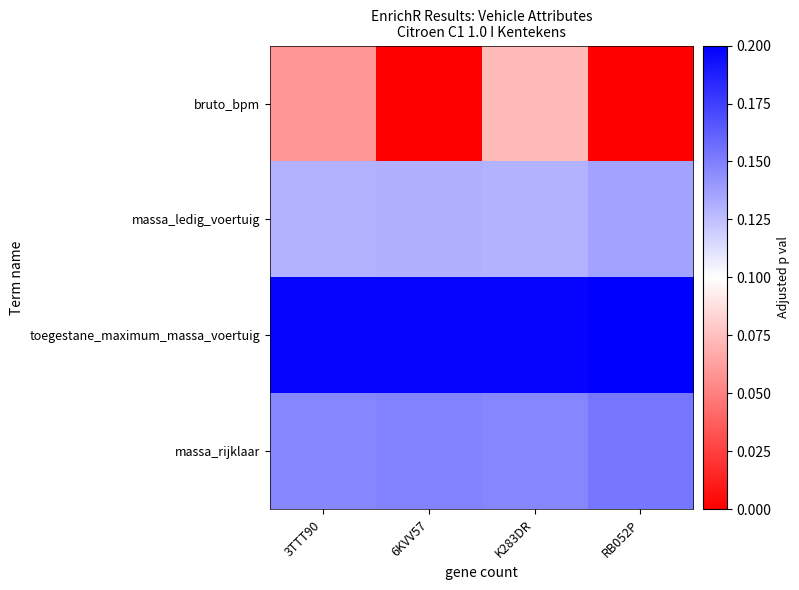

Which series has the largest total across all categories?

toegestane_maximum_massa_voertuig